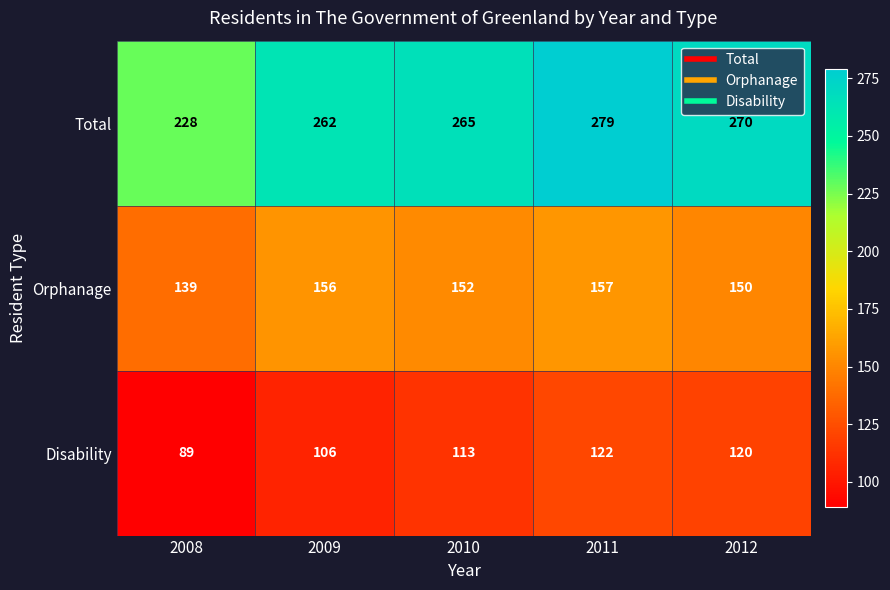

What is the sum of all Disability values?

550